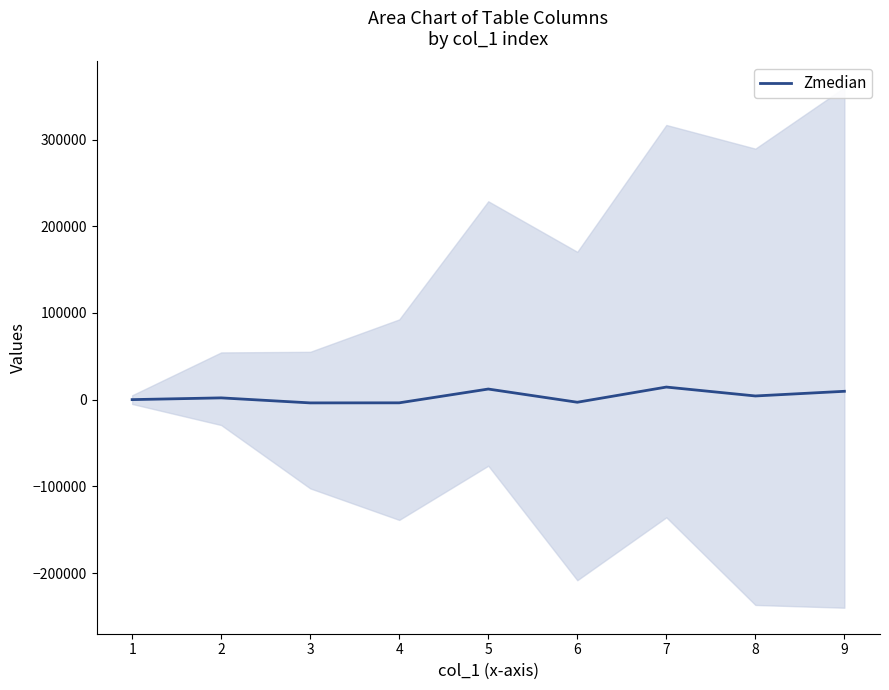

What is the sum of all values?

31990.0